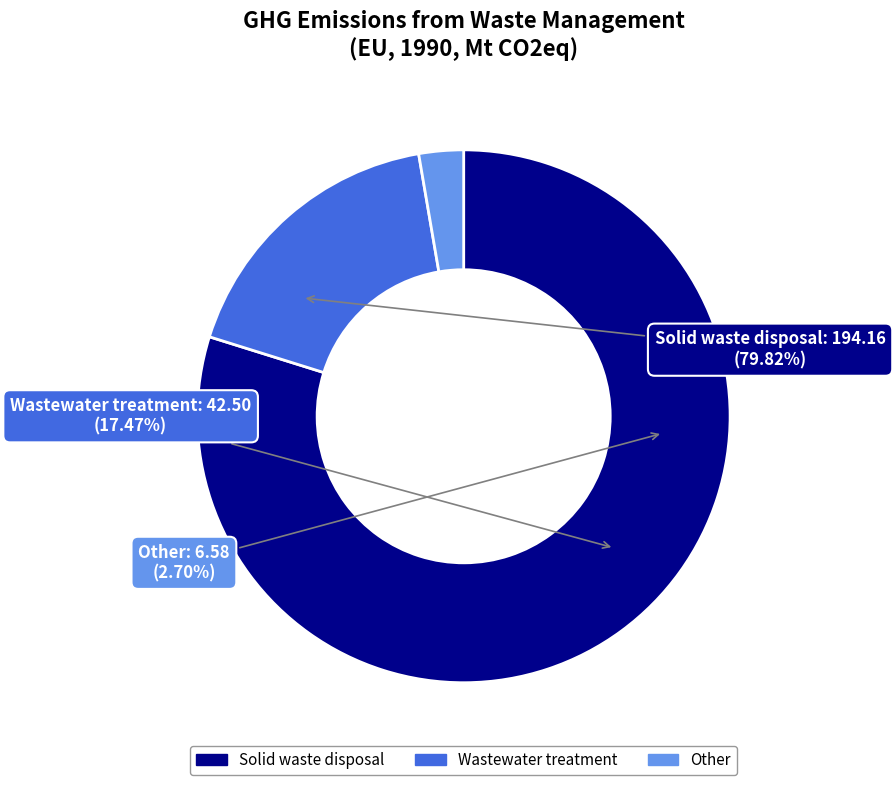

What is the change in value from Solid waste disposal to Other?

-187.6